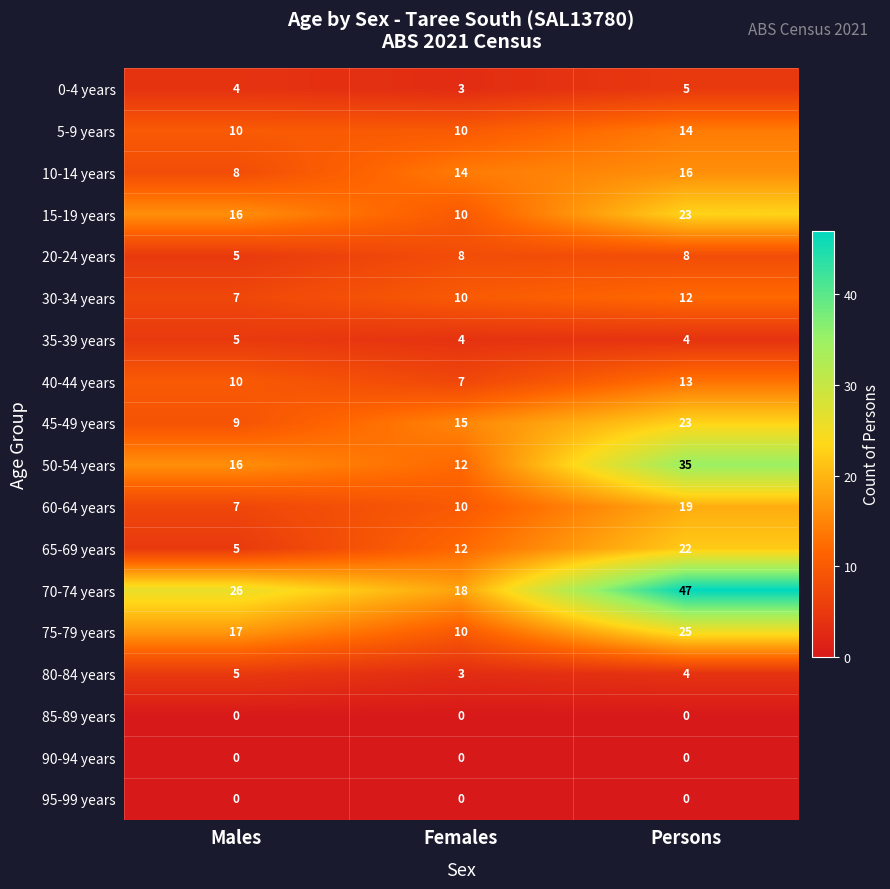

List the labels in order of 50-54 years value, smallest first.

Females, Males, Persons